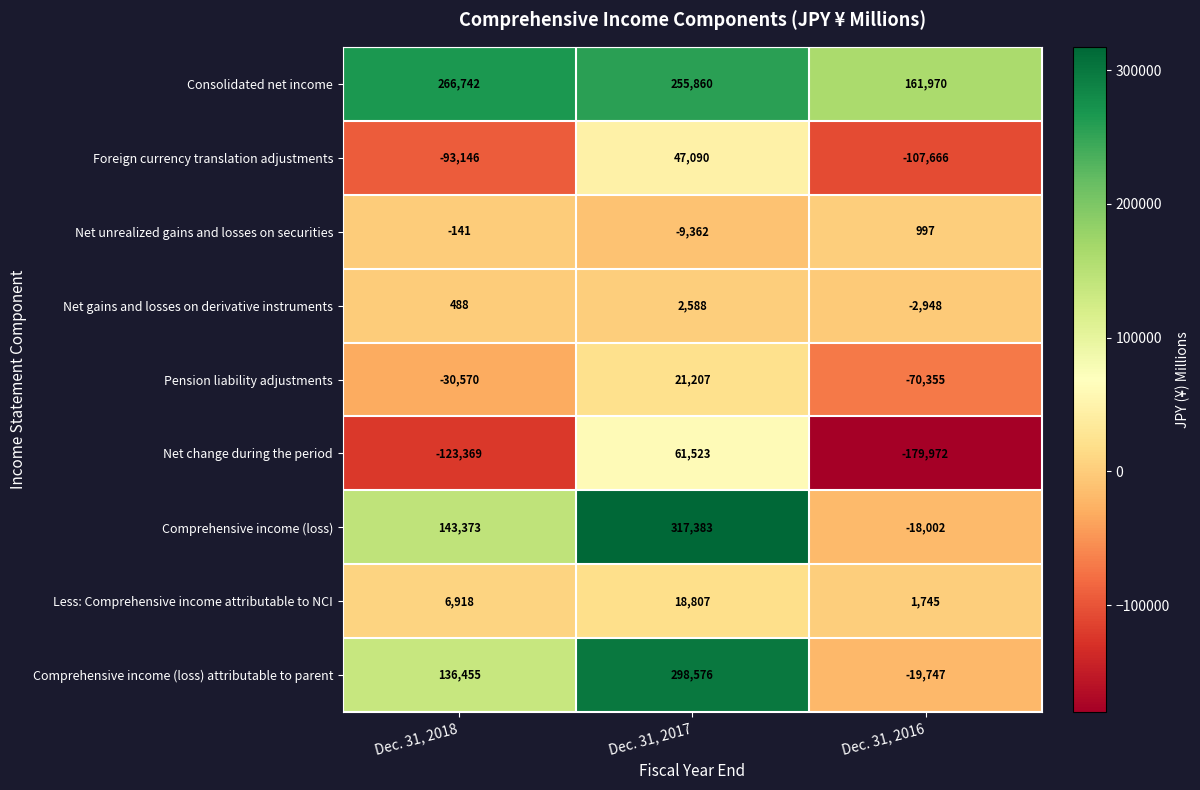

Count the number of categories in the chart.

3